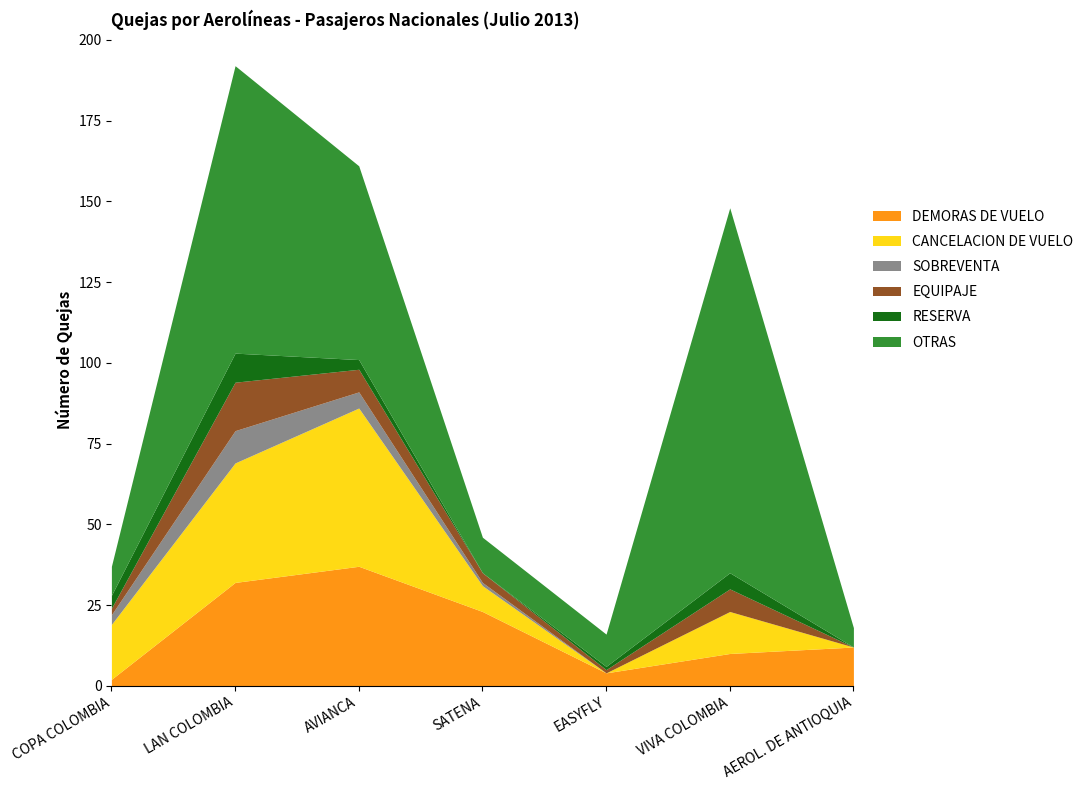

Which series has the largest total across all categories?

OTRAS